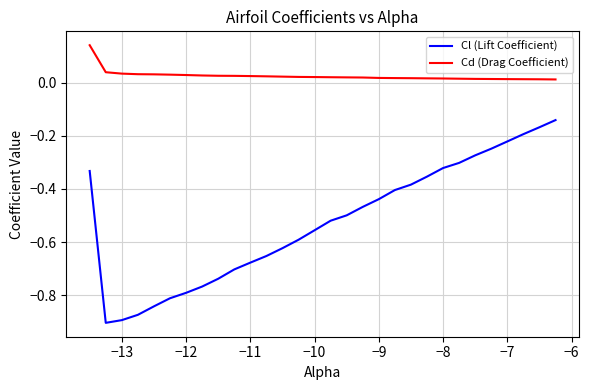

Which series has the widest spread of values?

Cl (Lift Coefficient)